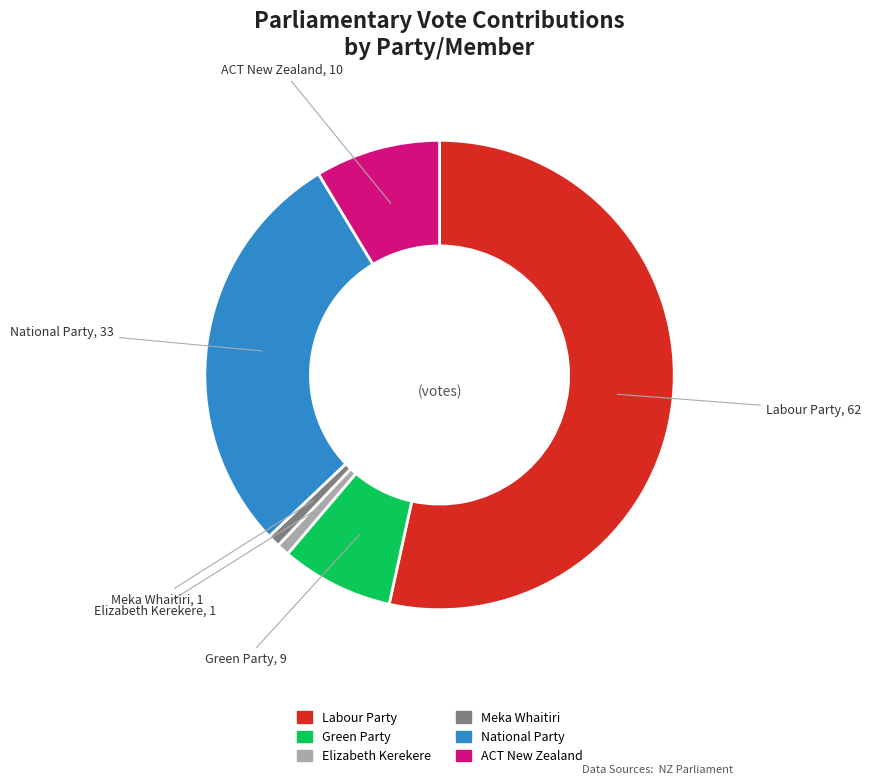

Is it true that Green Party is 1% of the pie?

False